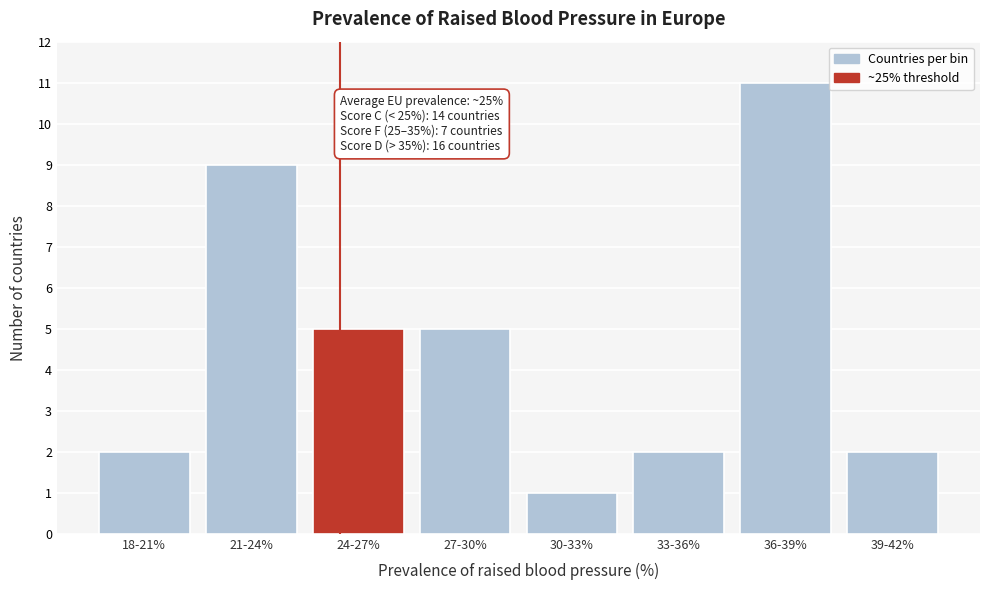

Reading left to right, list all the values displayed in this chart.

2	9	5	5	1	2	11	2